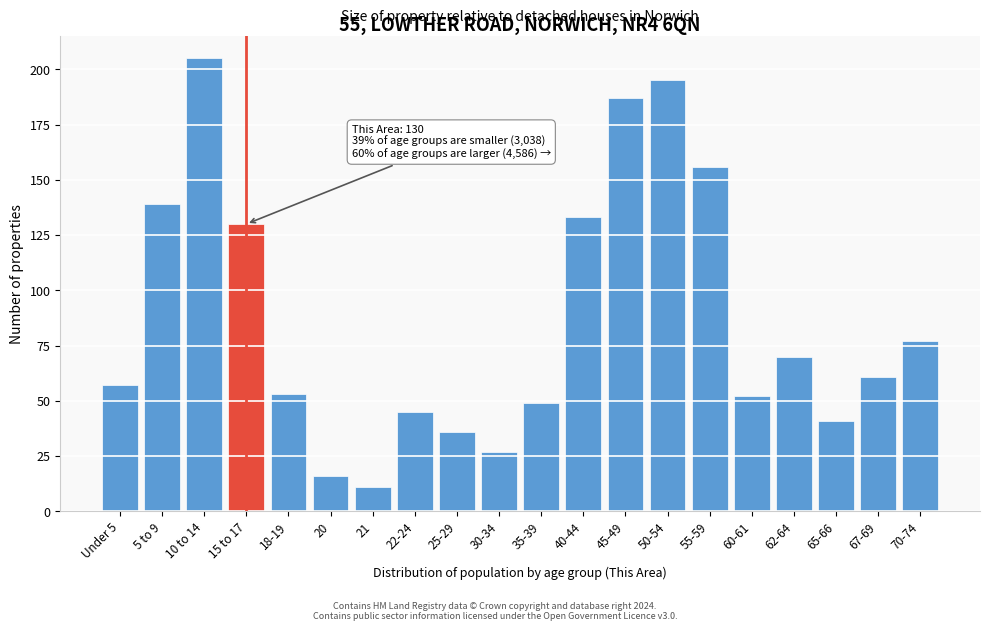

Reading left to right, list all the values displayed in this chart.

Under 5=57	5 to 9=139	10 to 14=205	15 to 17=130	18-19=53	20=16	21=11	22-24=45	25-29=36	30-34=27	35-39=49	40-44=133	45-49=187	50-54=195	55-59=156	60-61=52	62-64=70	65-66=41	67-69=61	70-74=77